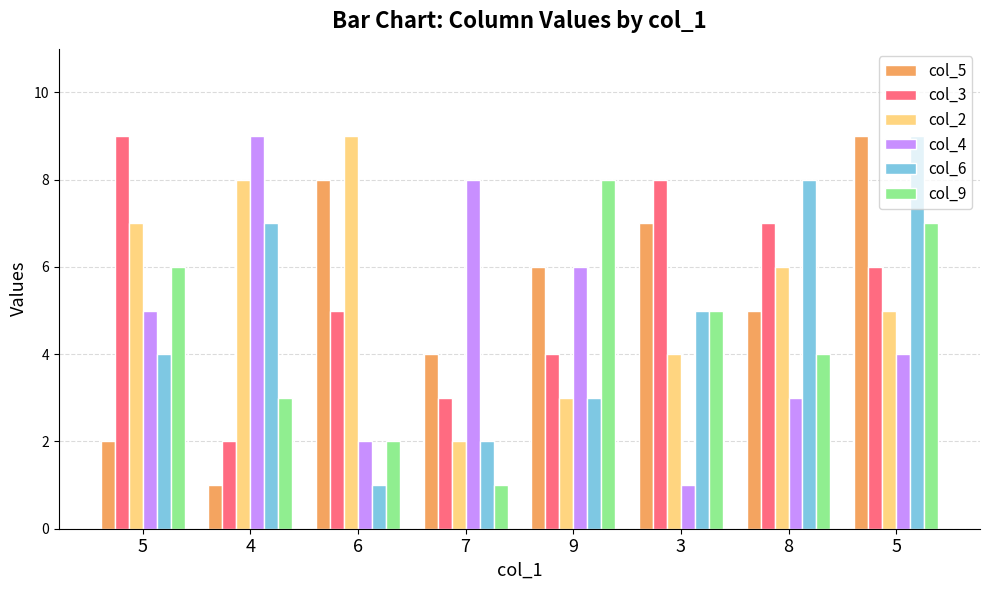

How many data points in col_5 are less than 6?

4